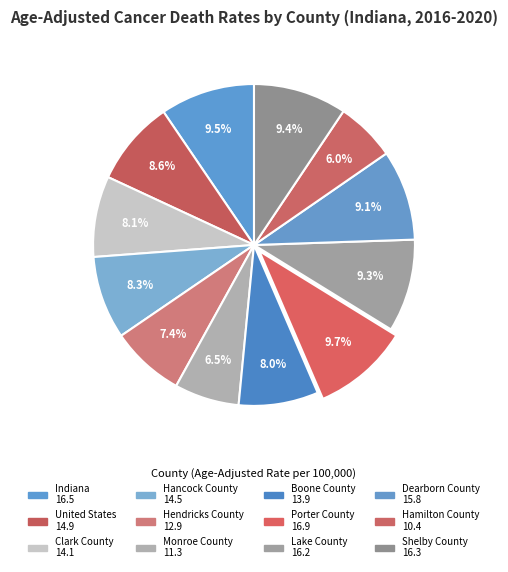

How many segments does this pie chart have?

12